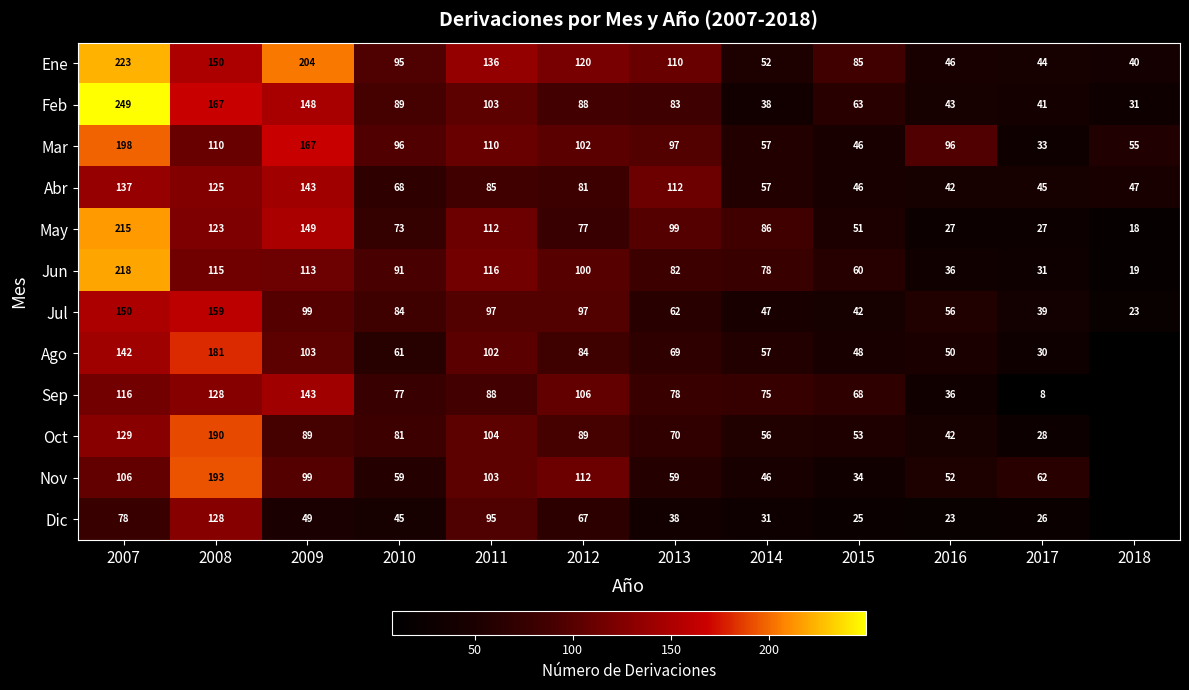

What is the minimum value shown in the chart?

8.0